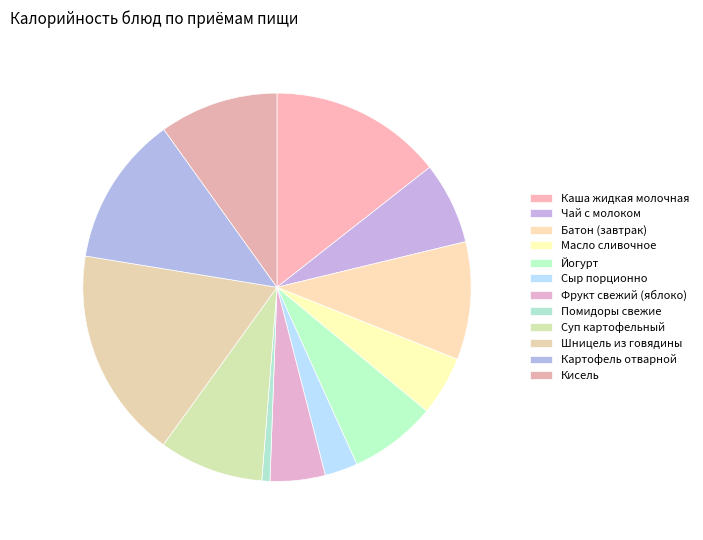

Count the number of slices in the pie.

12